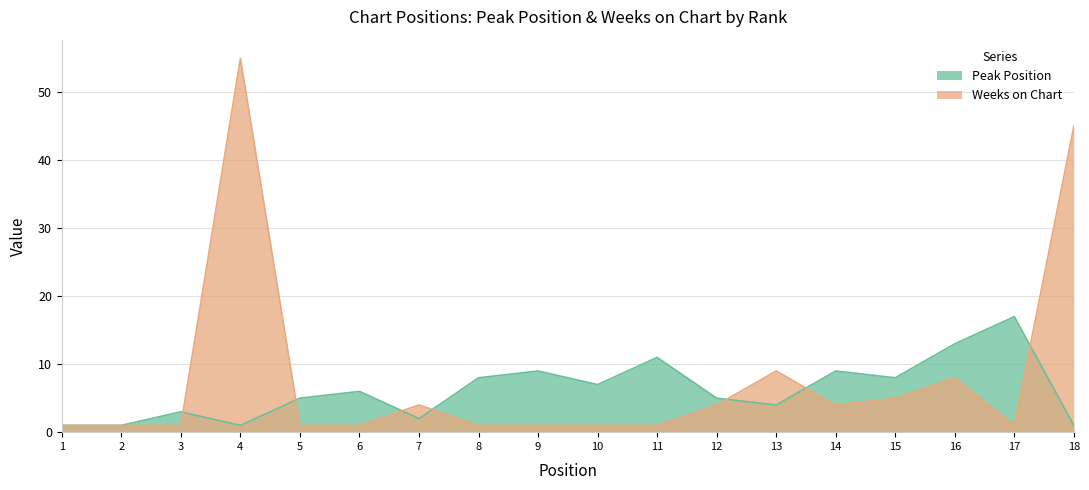

Which category has the lowest value in the Peak Position series?

1